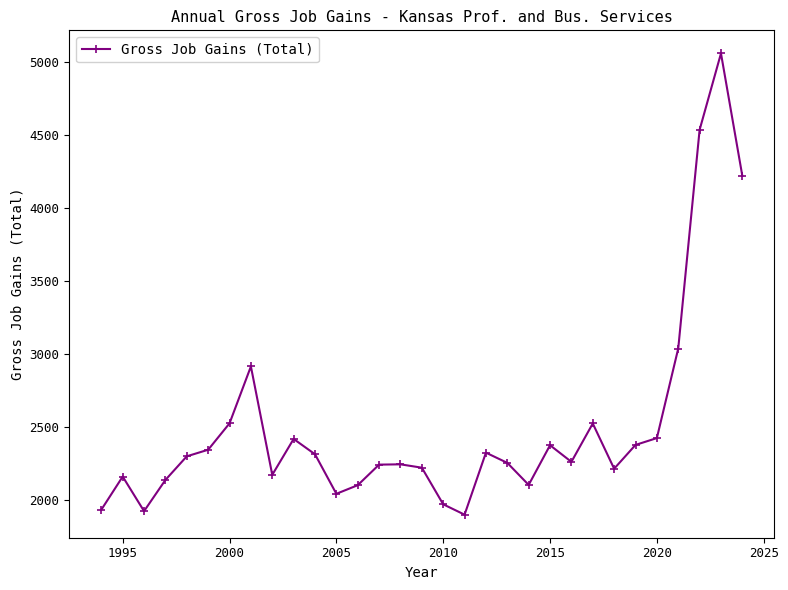

How many lines are shown in the chart?

1